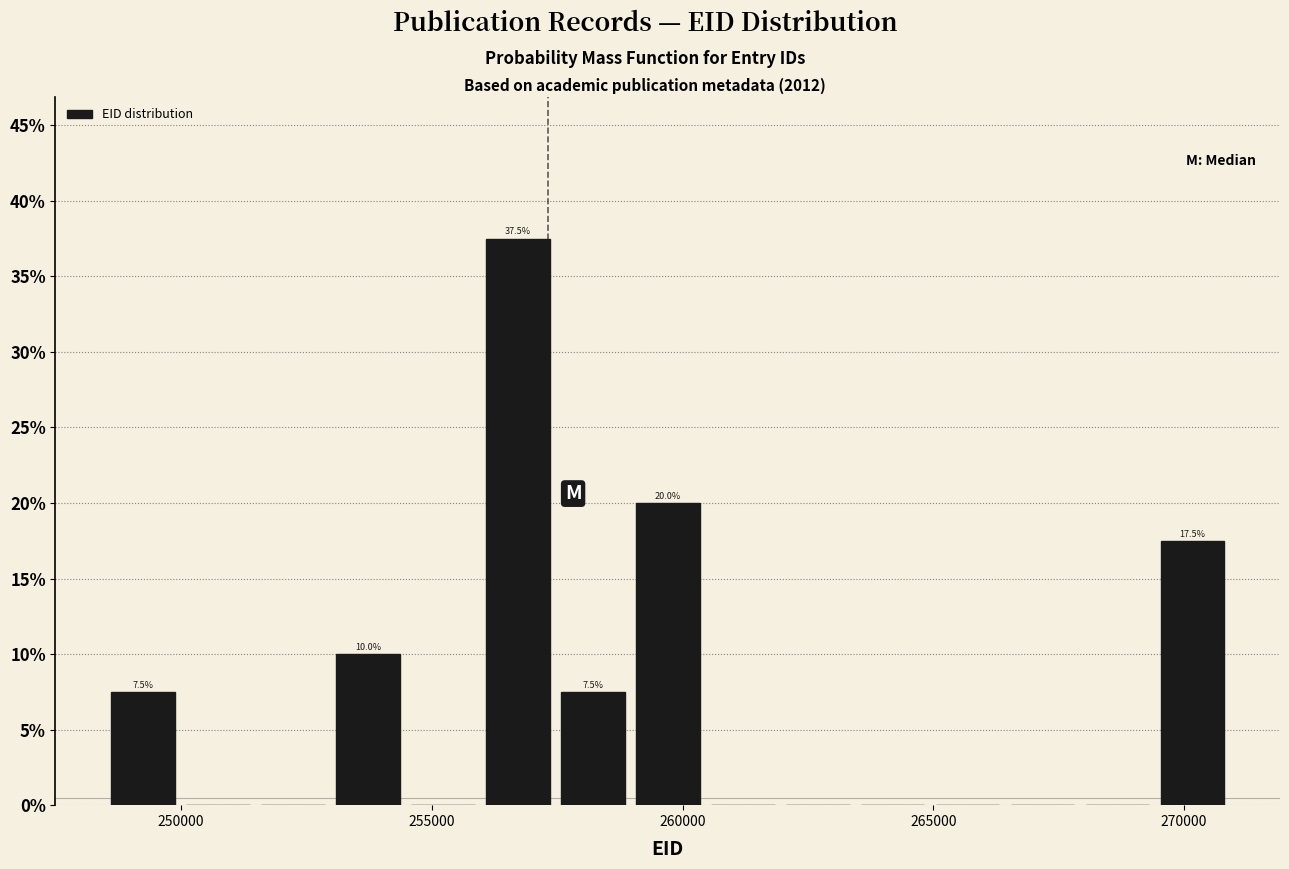

Around what value on the x-axis is the tallest bar? Give the approximate position of its centre, as read against the axis.

256500